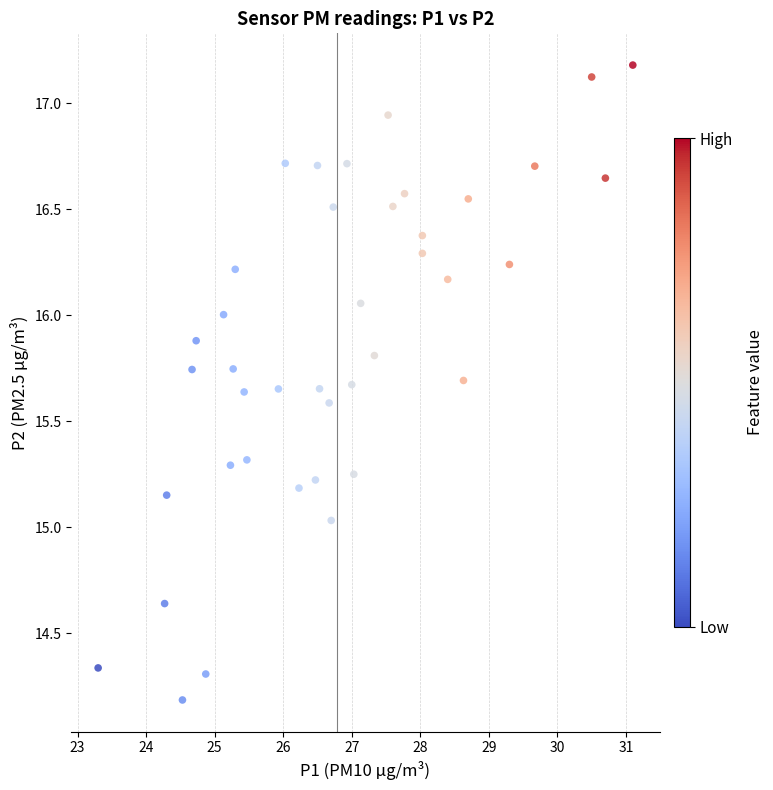

What is the range of Y values (max minus min)?

3.0